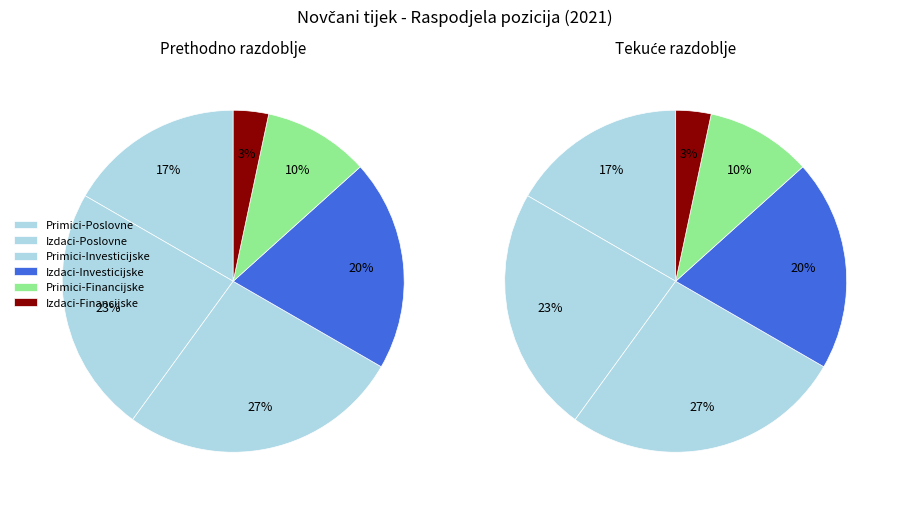

True or false: Novčani izdaci od poslovnih aktivnosti accounts for 24% of the total.

False